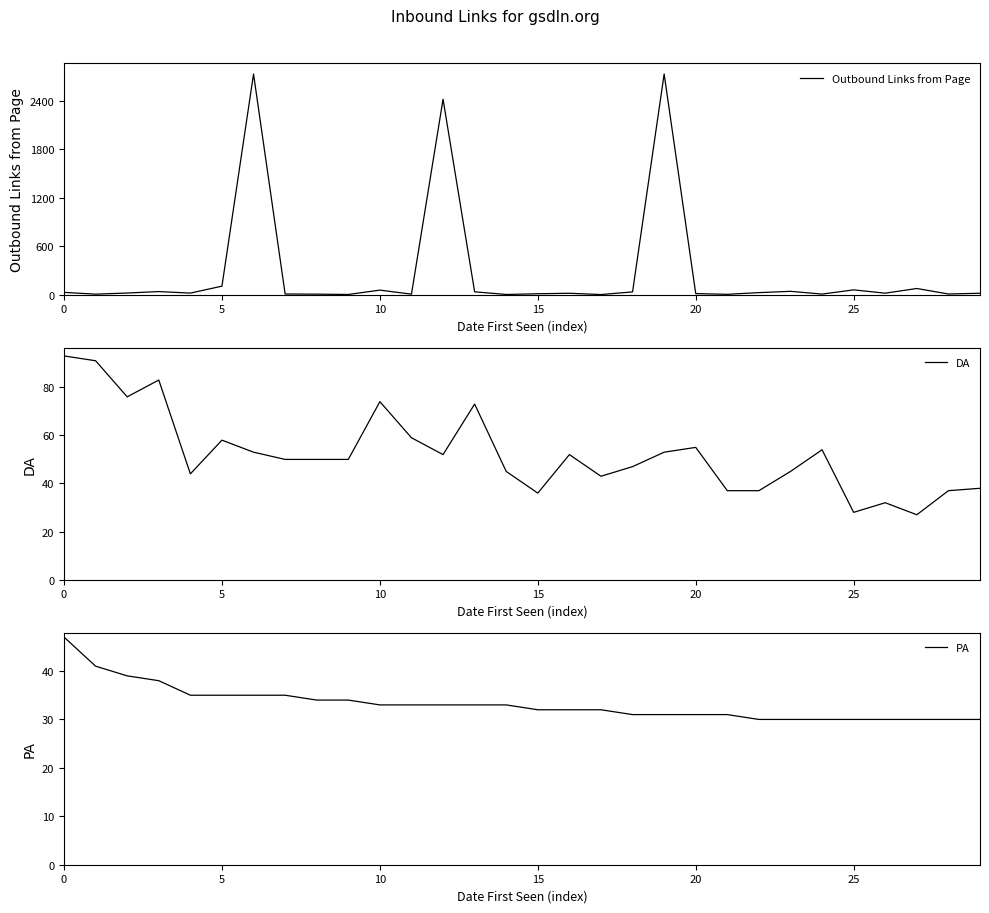

What is the value of the DA point at the 28th from the left?

27